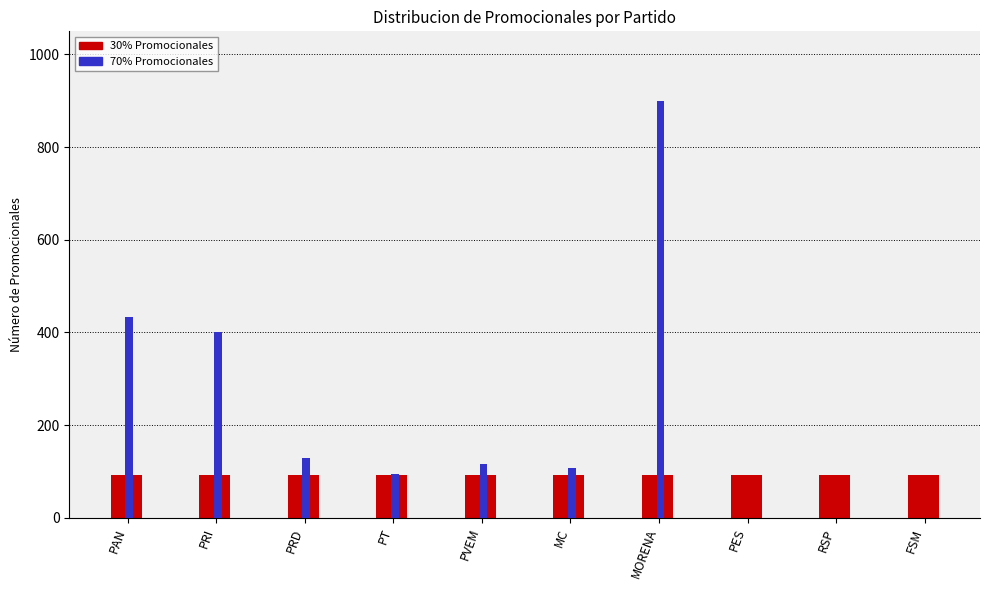

Between PT and PVEM, which series saw the biggest shift?

70% Promocionales